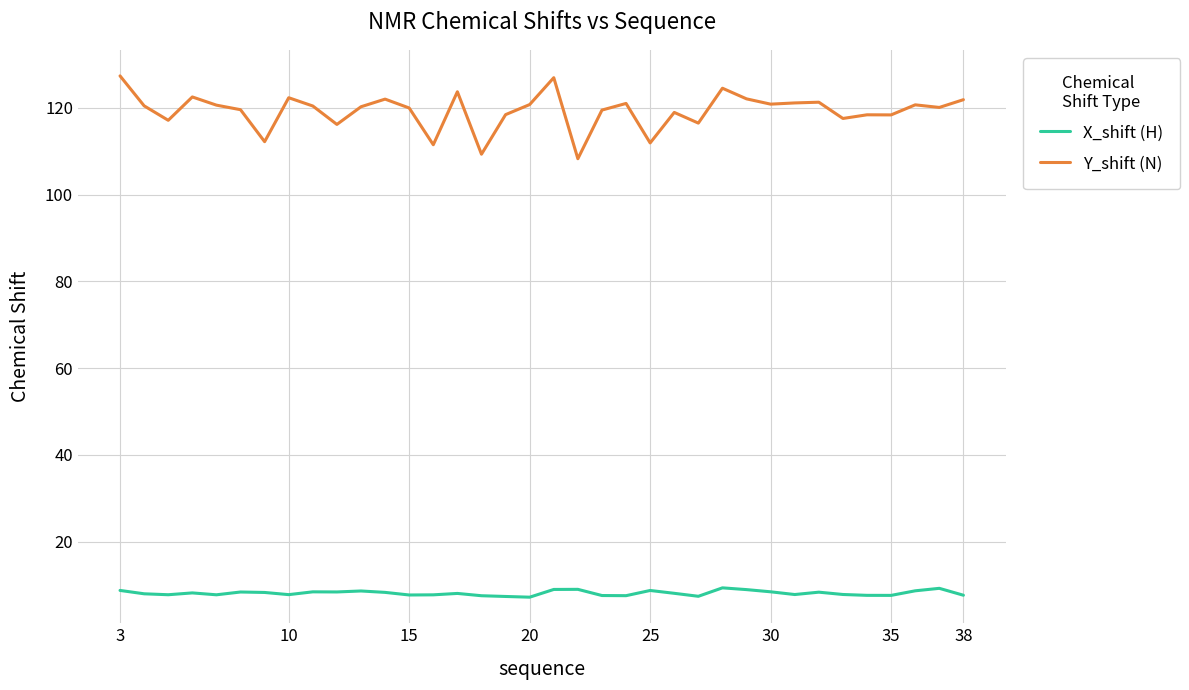

How many lines are shown in the chart?

2